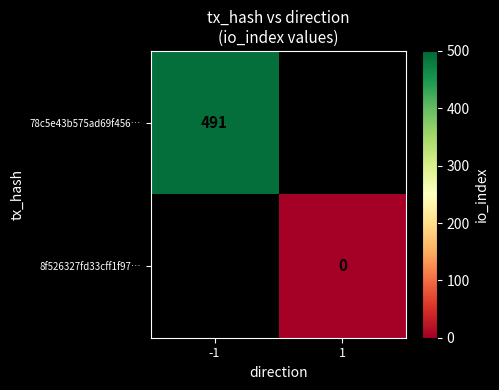

Is it true that 78c5e43b575ad69f456… equals 258 at -1?

False